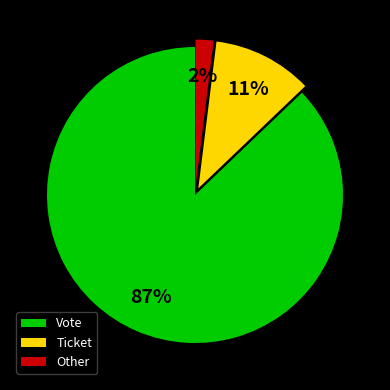

Is Ticket the majority of the pie?

No